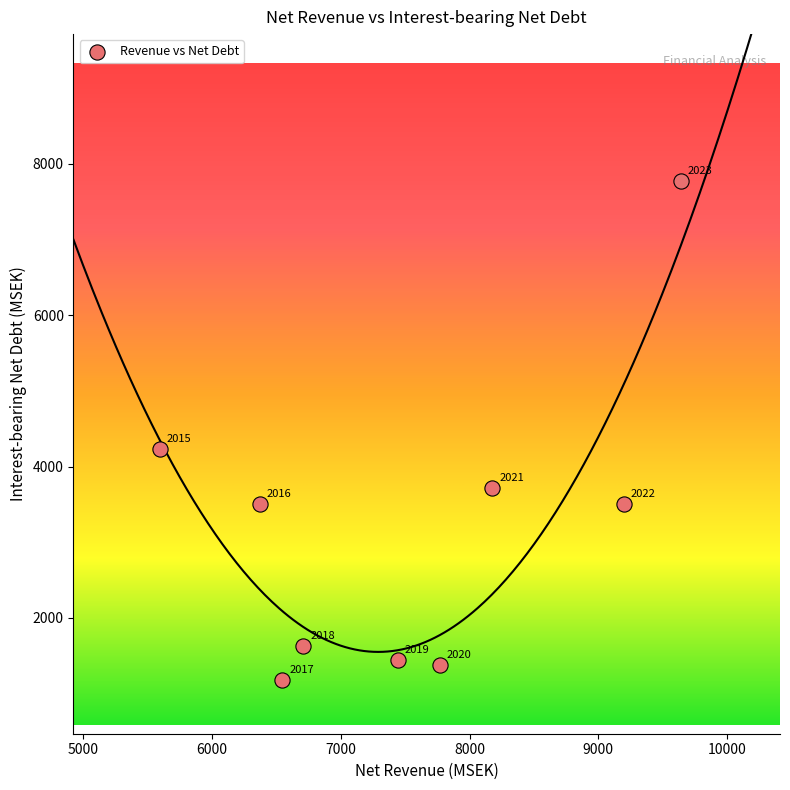

What Y value in the scatter plot is closest to 4472?

4225.9